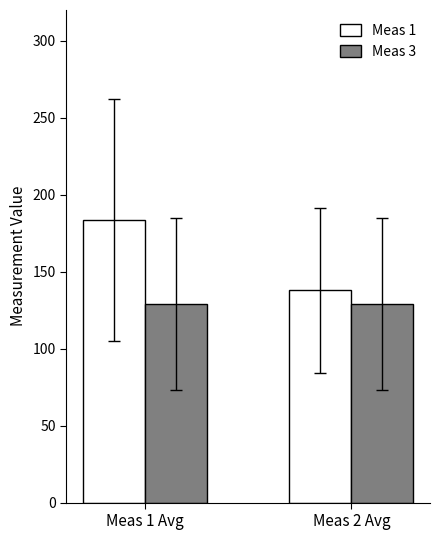

The value of Meas 1 at Meas 1 Avg is 183.8. True or false?

True